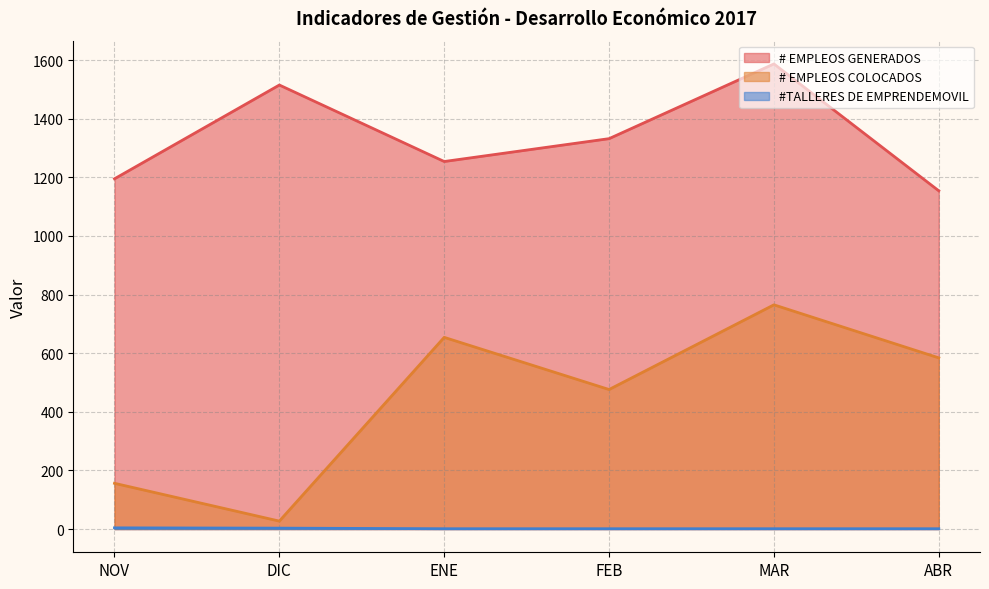

Is it true that # EMPLEOS COLOCADOS equals 835 at FEB?

False